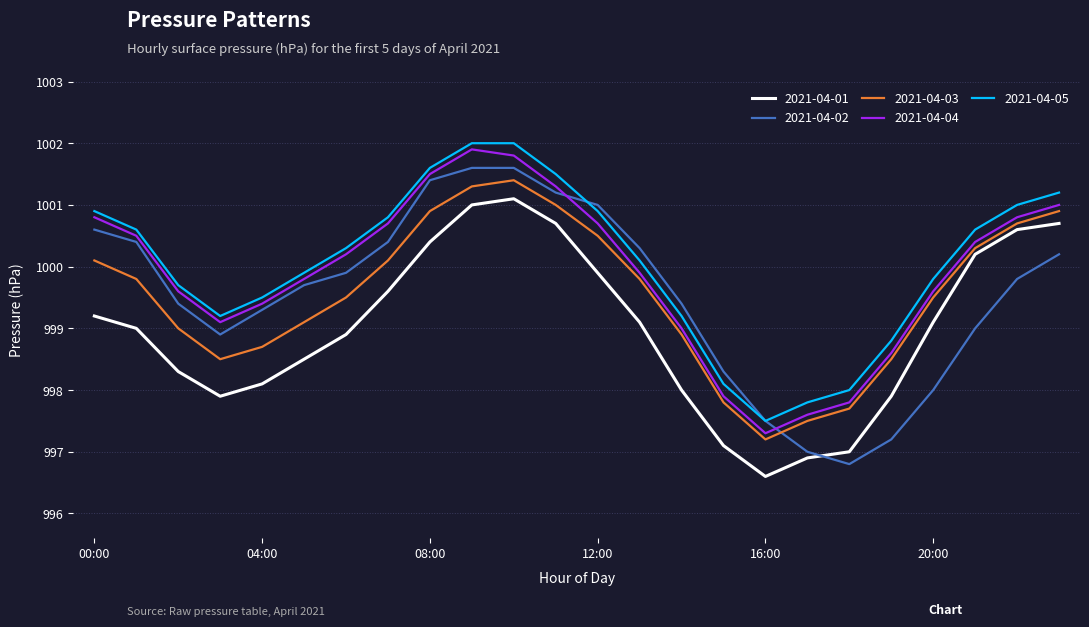

True or false: 2021-04-05 and 2021-04-03 intersect in this chart.

False